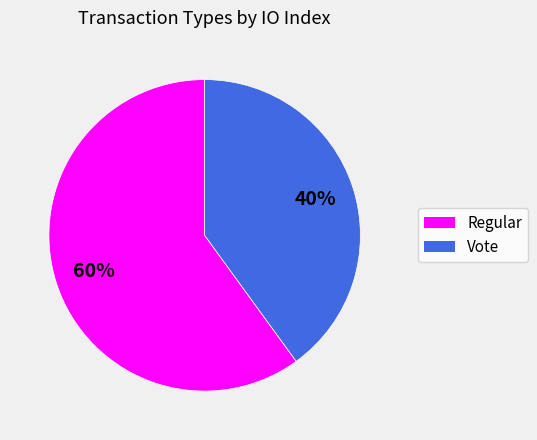

Does any single category account for the majority?

Yes